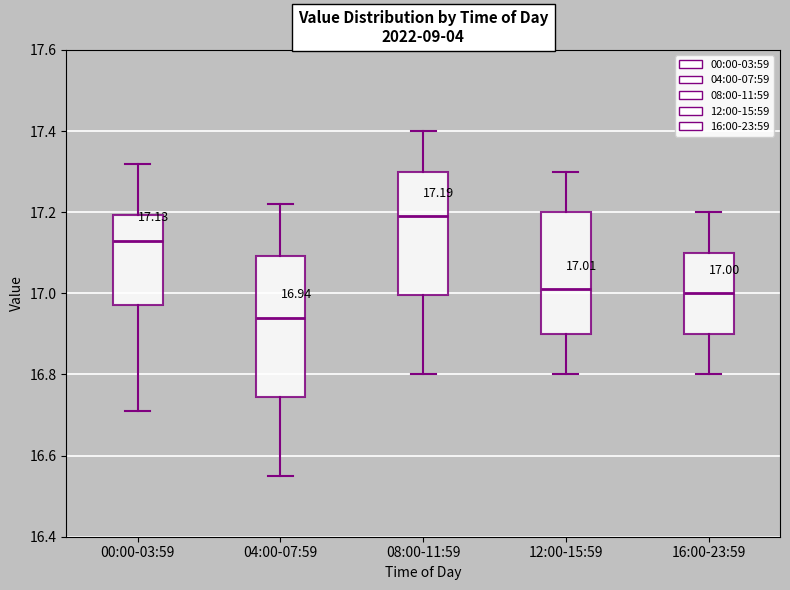

Which box has the highest median line?

08:00-11:59